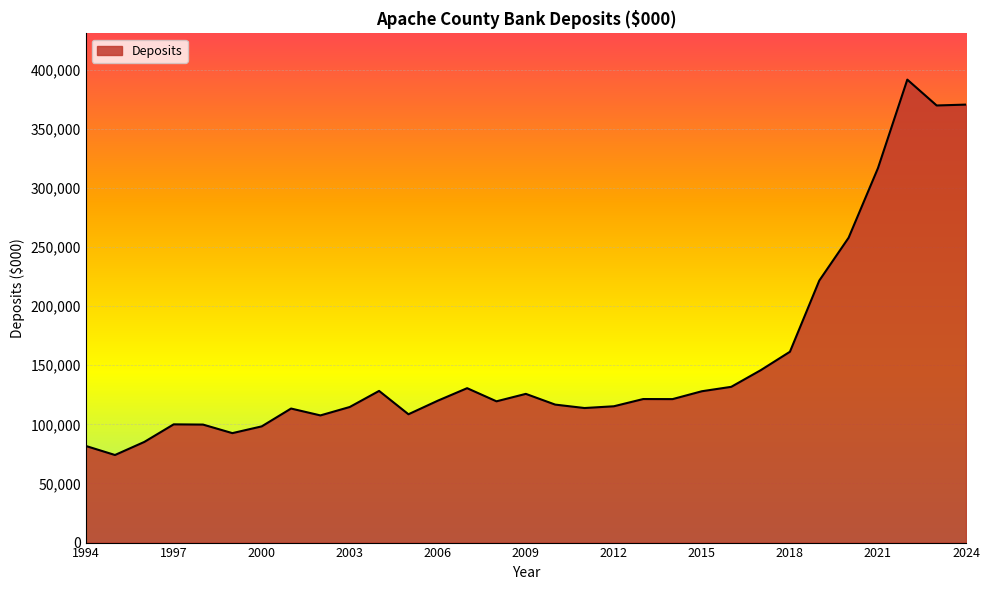

What is the minimum value shown in the chart?

74088